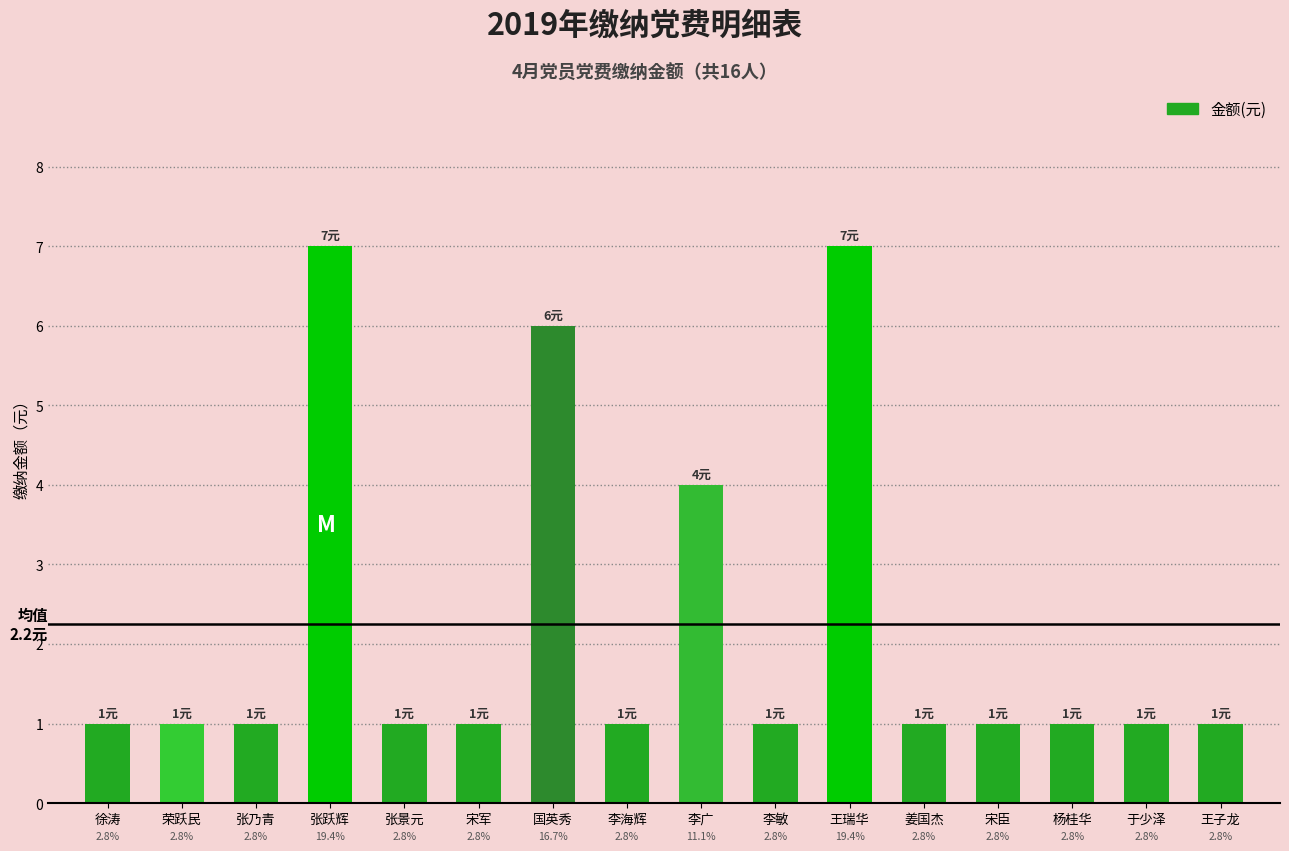

Is it true that the value at 宋军 is 1?

True